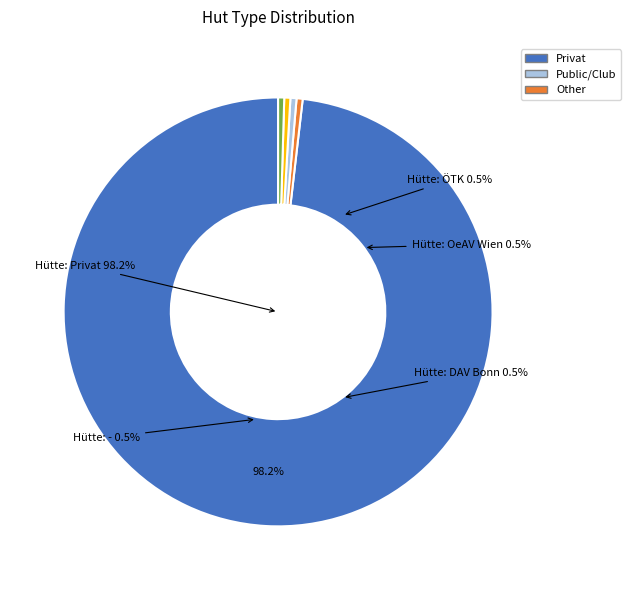

Is it true that Hütte: Privat is 98% of the pie?

True